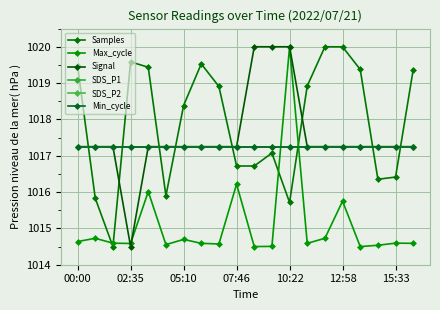

What is the sum of all SDS_P1 values?

20345.0